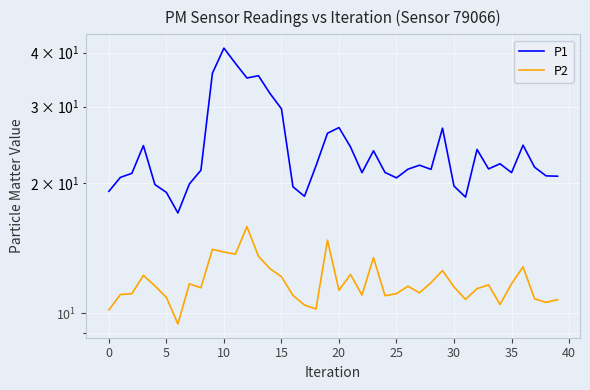

What is the minimum value shown in the chart?

9.4